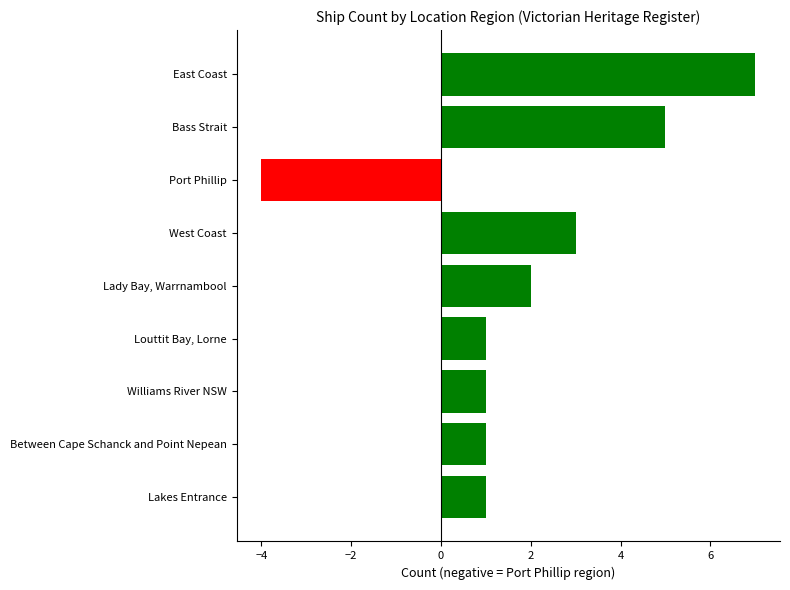

The value at Williams River NSW is 0. True or false?

False